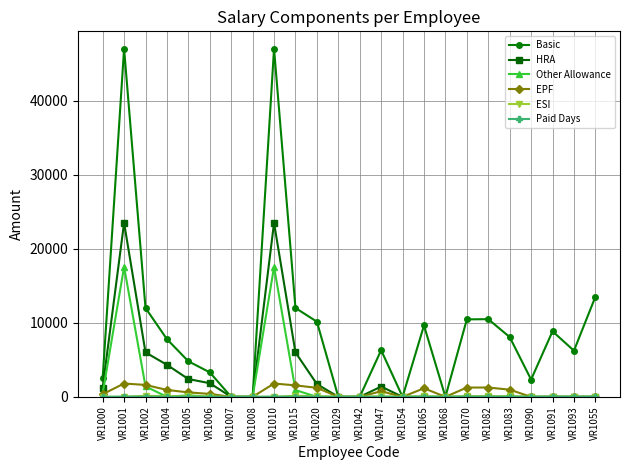

What is the maximum value shown in the chart?

47000.0